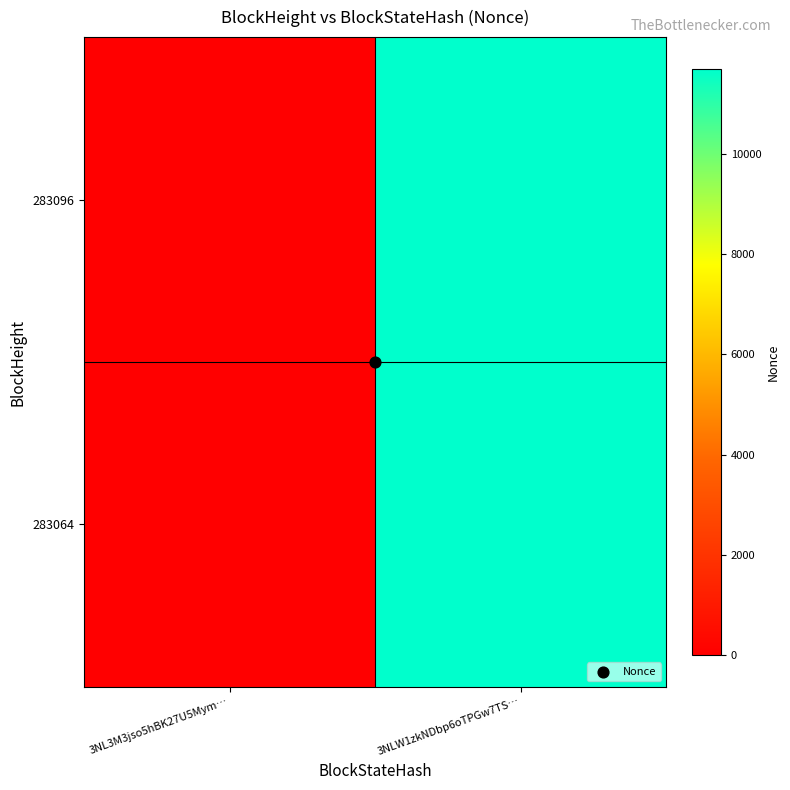

Reading left to right, what are all the values shown in this chart?

283096: 3NL3M3jso5hBK27U5Mym…=0	3NLW1zkNDbp6oTPGw7TS…=11698
283064: 3NL3M3jso5hBK27U5Mym…=0	3NLW1zkNDbp6oTPGw7TS…=11698